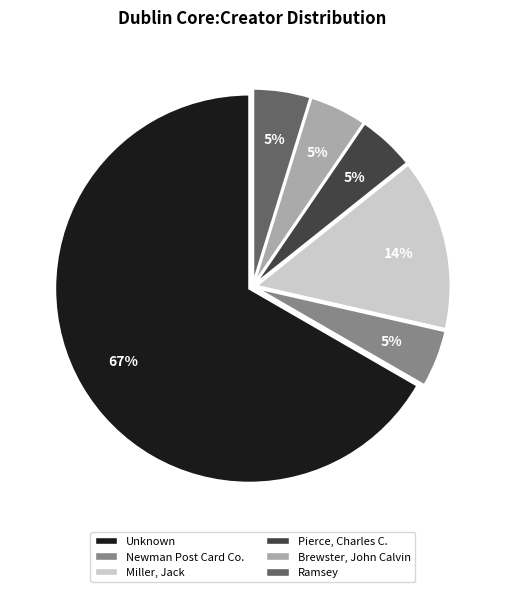

Count the number of slices in the pie.

6